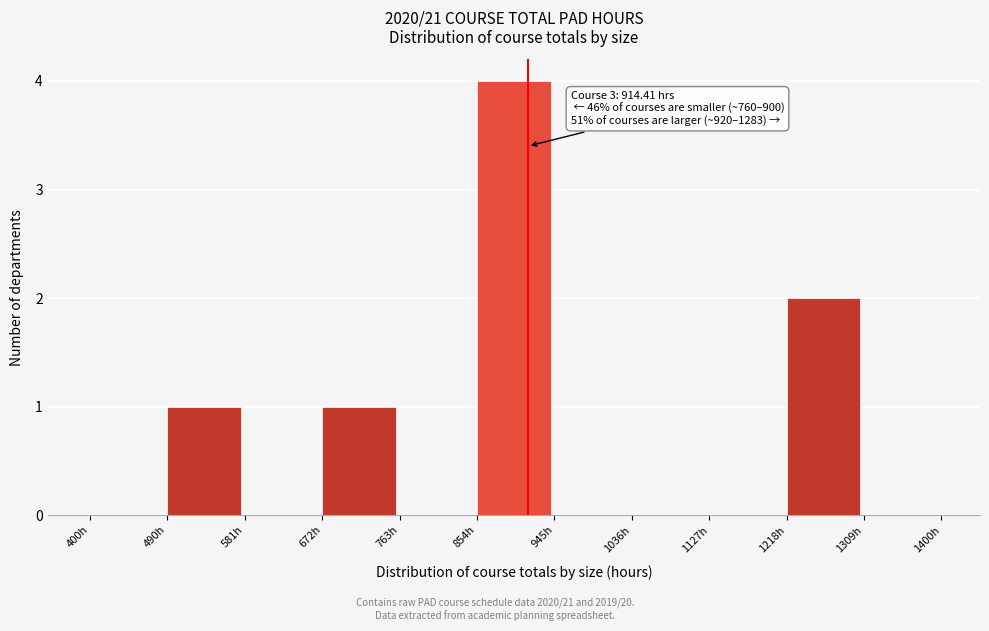

Which range on the x-axis has the tallest bar?

850 to 950